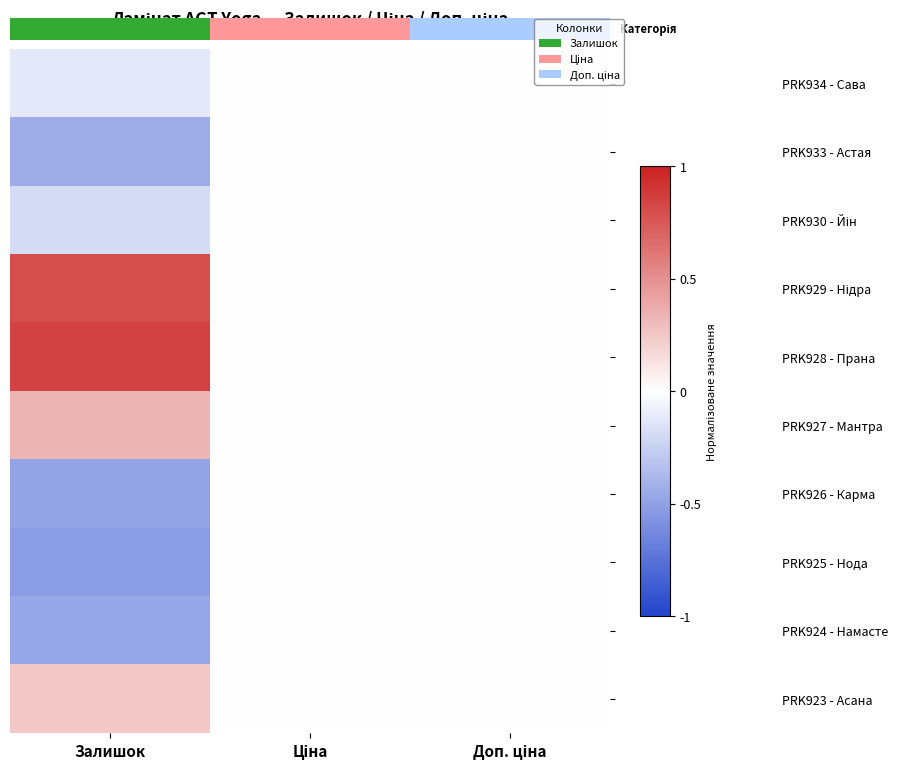

Count the number of data series in this chart.

10